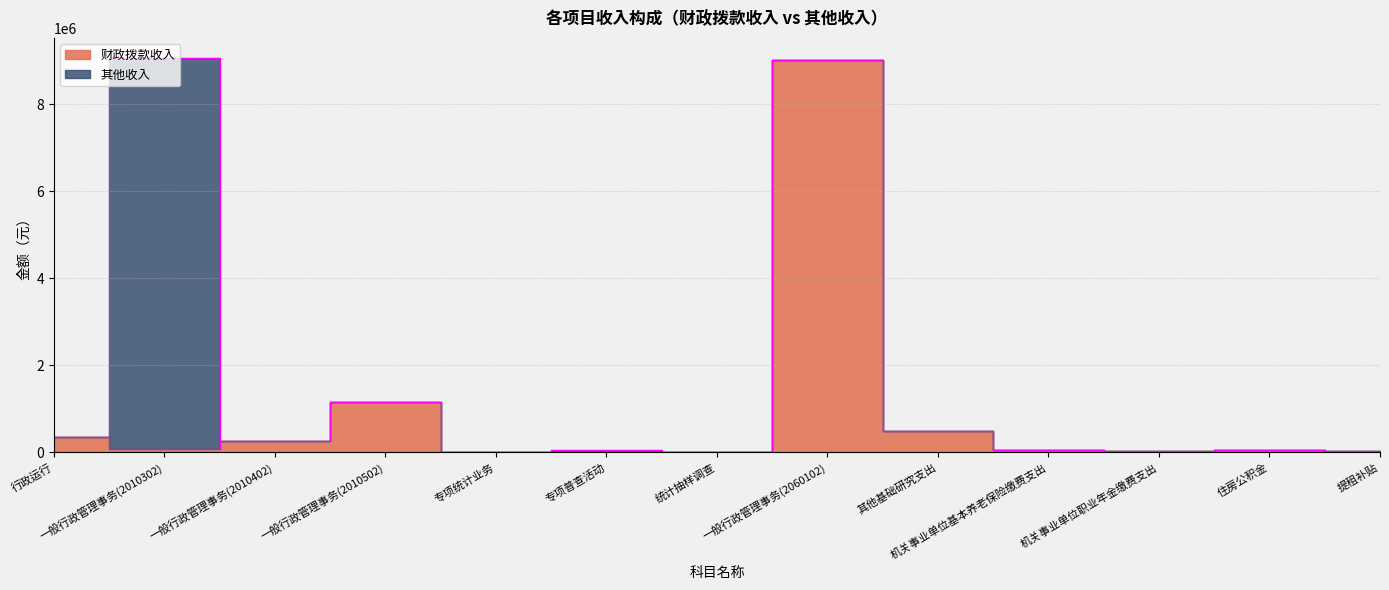

At which label is the value closest to 4505000?

一般行政管理事务(2010502)